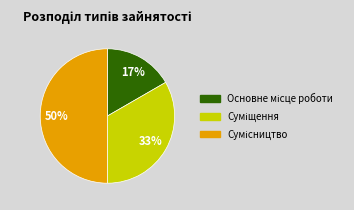

To the nearest percent, what is the difference between the largest and smallest slice percentages?

33%